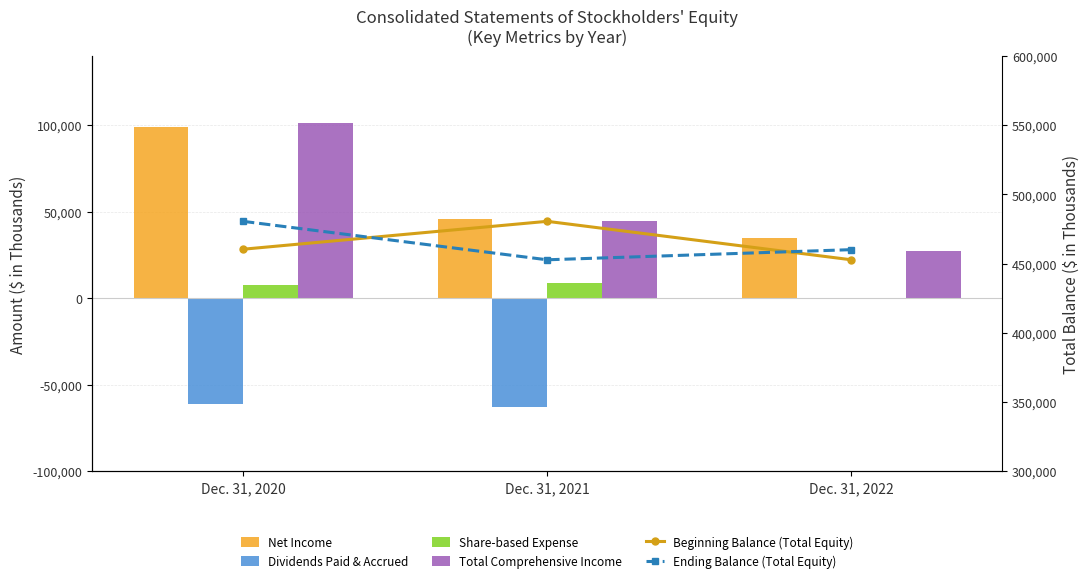

How many data points in Ending Balance (Total Equity) are less than 460000?

1